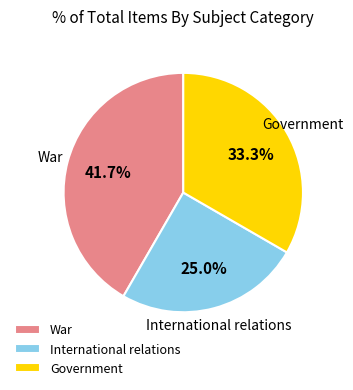

Which has a higher value, War or International relations?

War